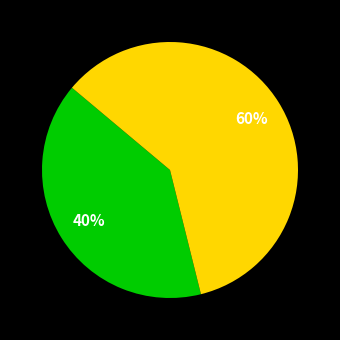

To the nearest percent, what is the difference between the largest and smallest slice percentages?

20%